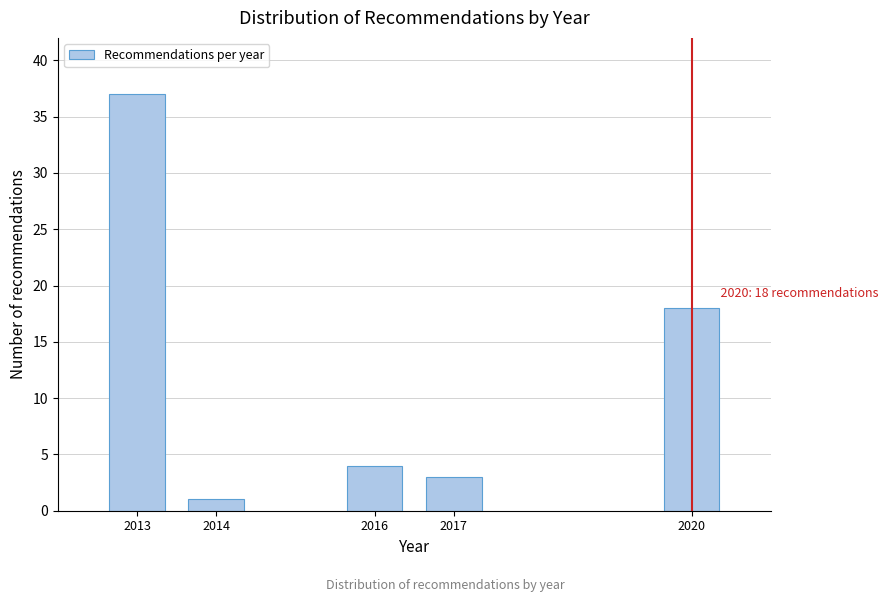

Reading left to right, transcribe all the data shown in this chart.

37	1	4	3	18